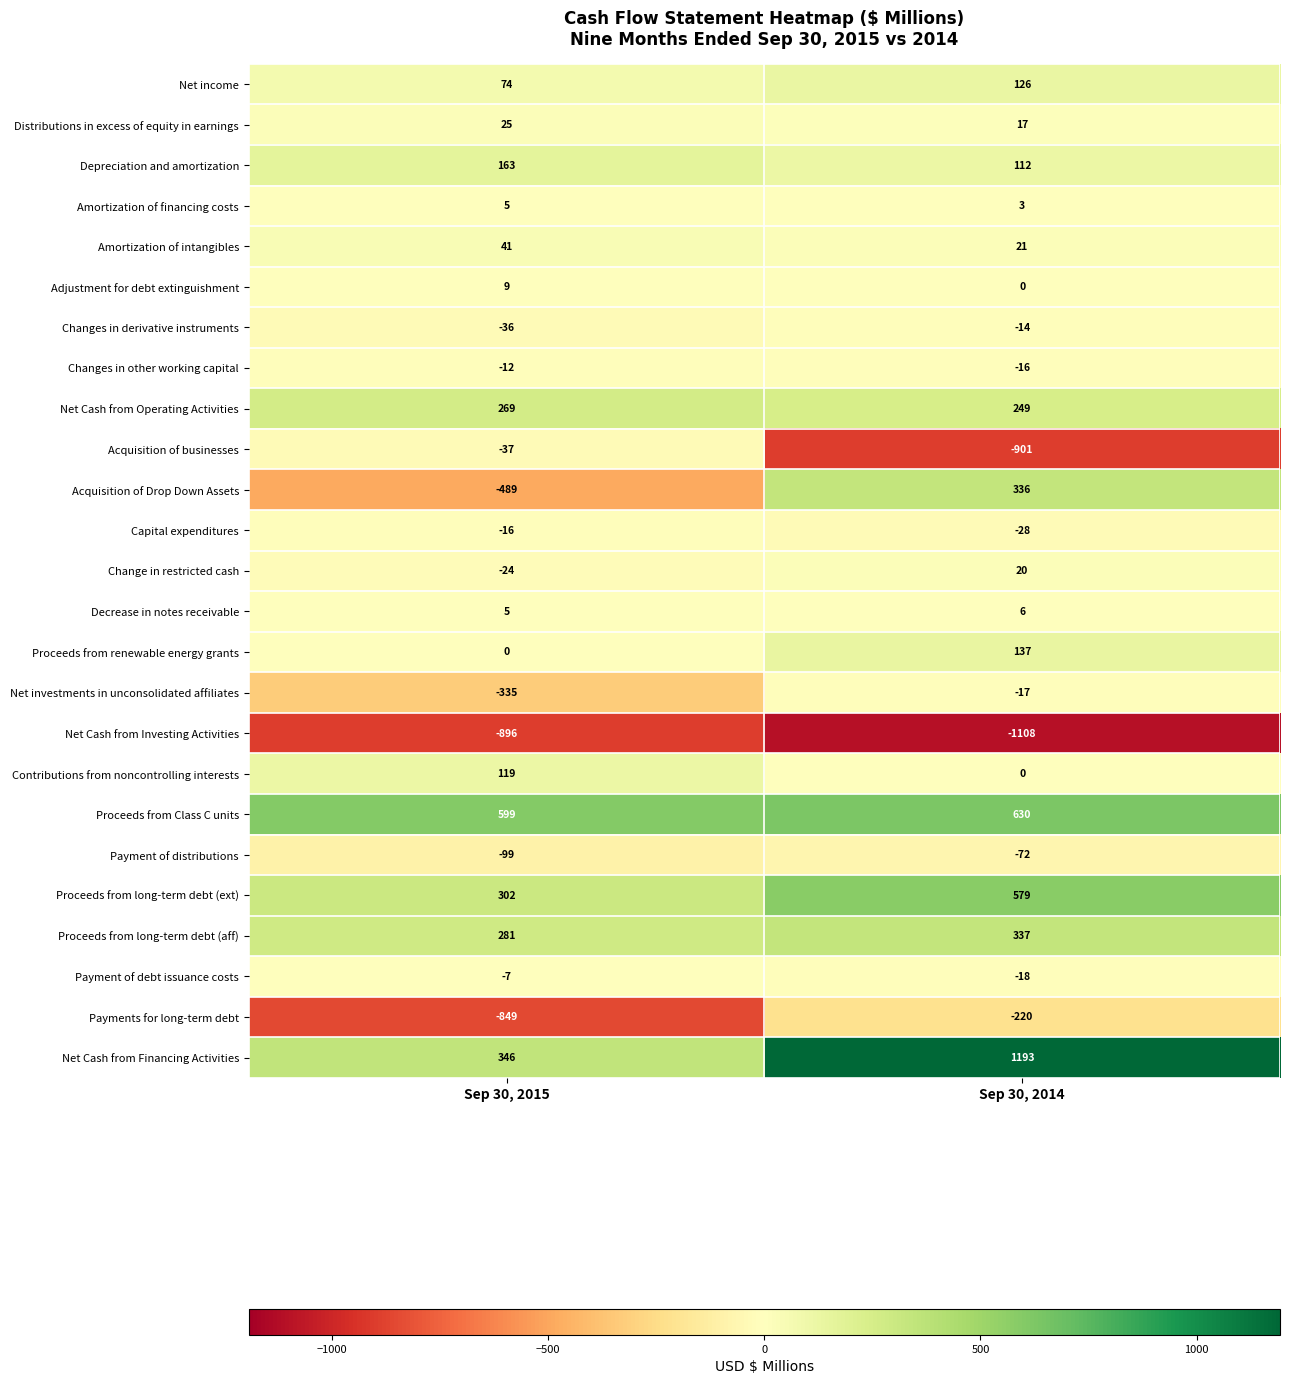

Which series has the largest range (max minus min)?

Acquisition of businesses